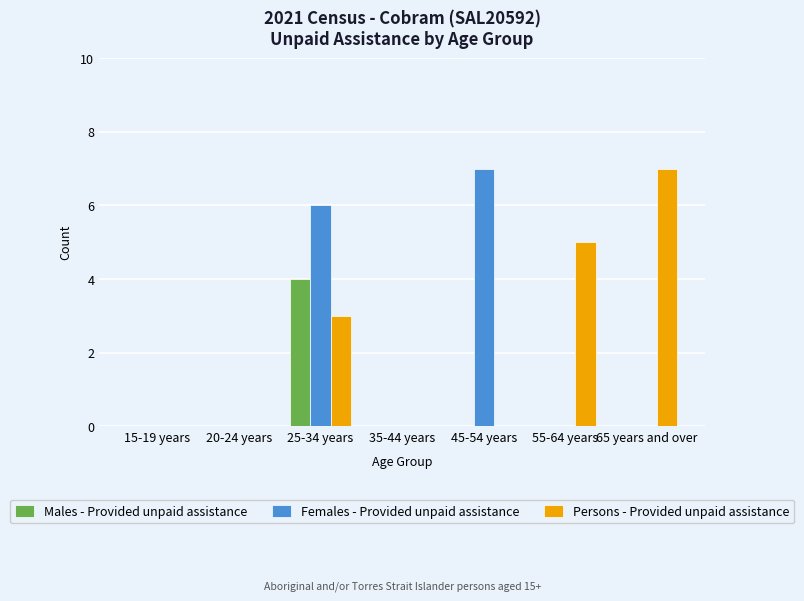

At which category is the sum across all series the highest?

25-34 years